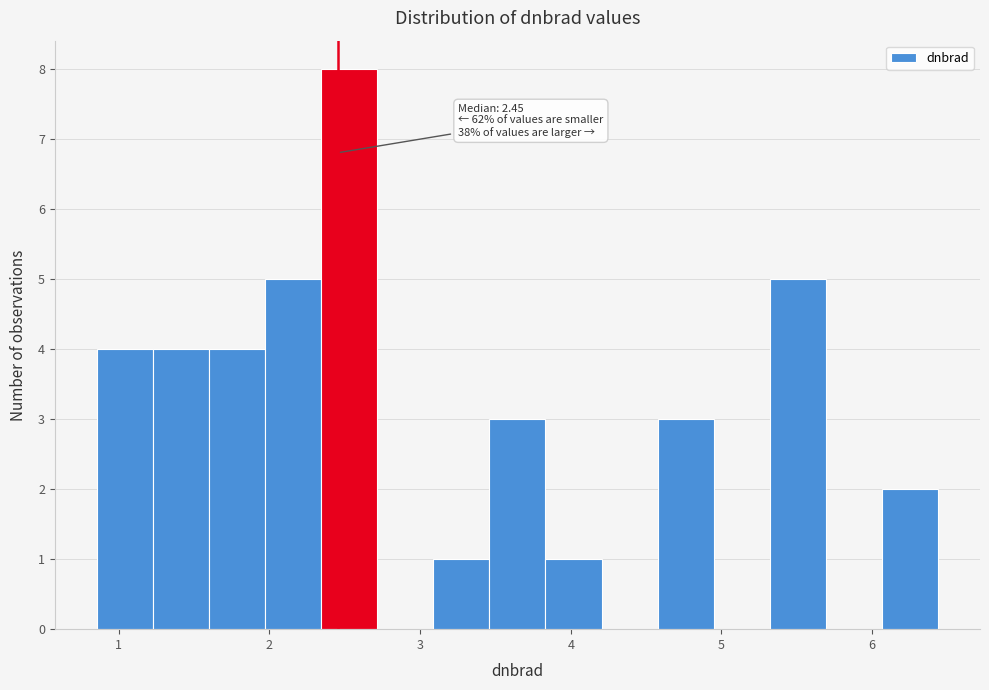

Read against the x-axis, roughly where is the centre of the tallest bar?

2.5